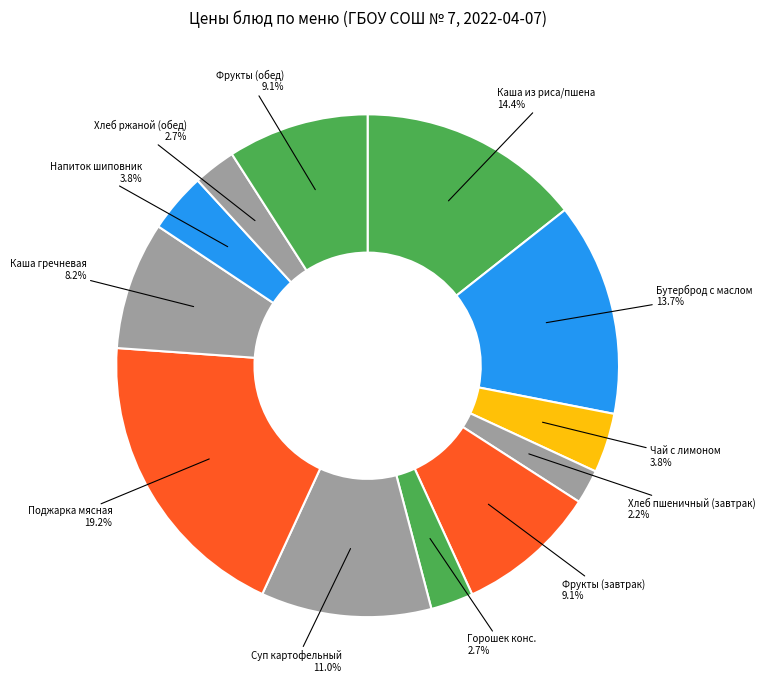

Which slice is the smallest?

Хлеб пшеничный (завтрак)